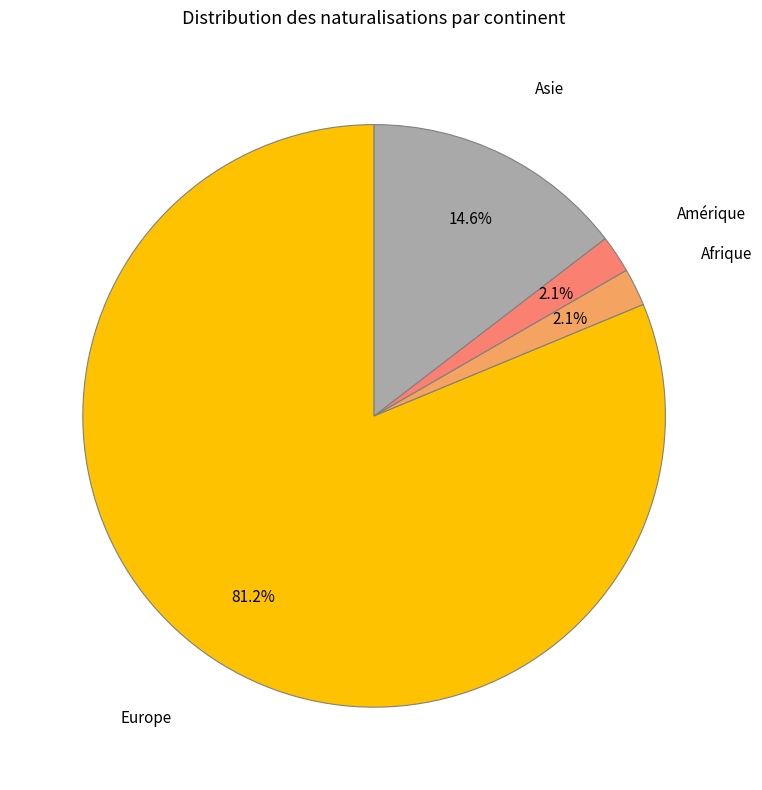

The Amérique slice represents 2% of the pie. True or false?

True